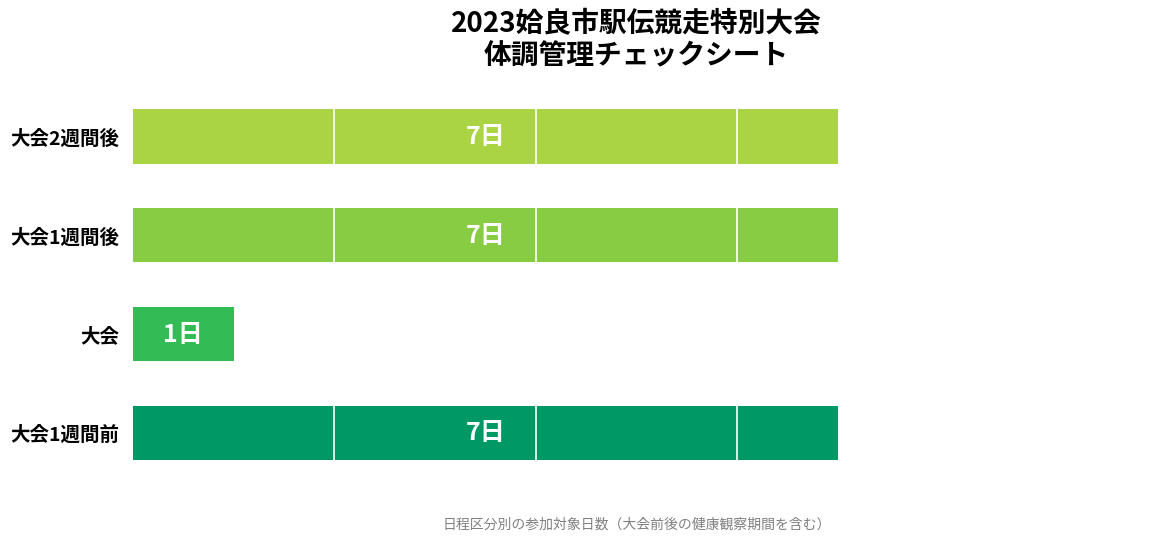

Does the chart contain any negative values?

No